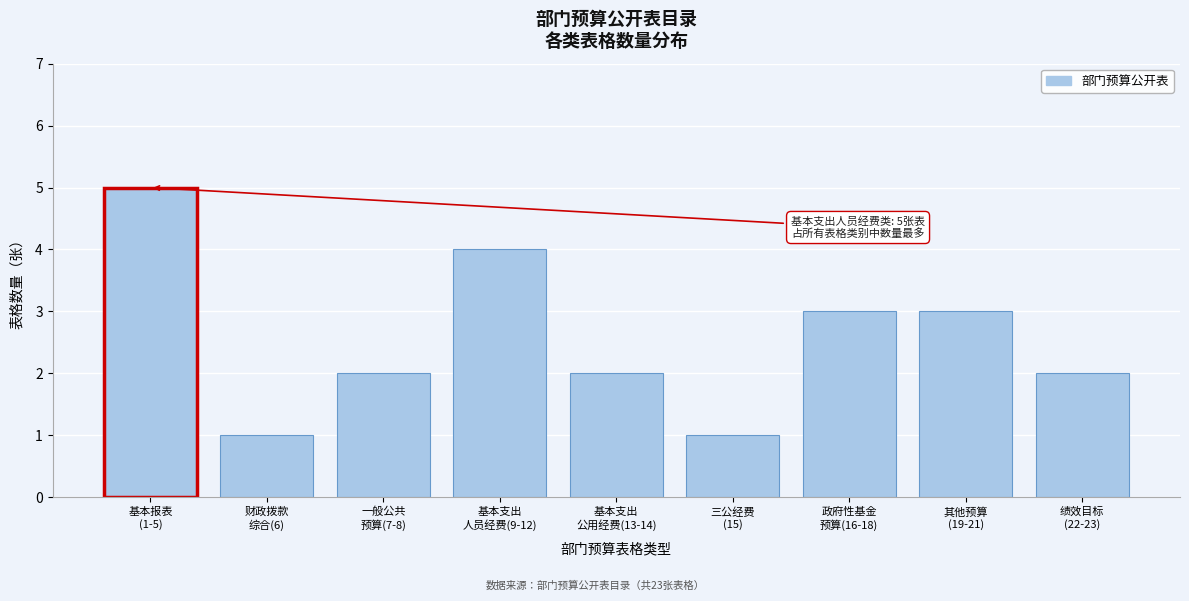

Reading left to right, extract all data points from this chart.

5	1	2	4	2	1	3	3	2